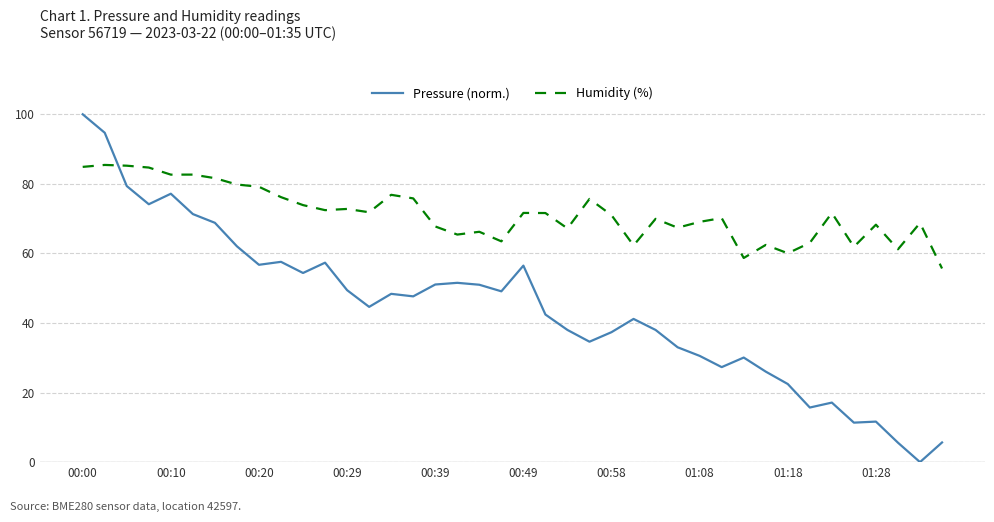

Rank the series by their average value, from lowest to highest.

Pressure (norm.), Humidity (%)